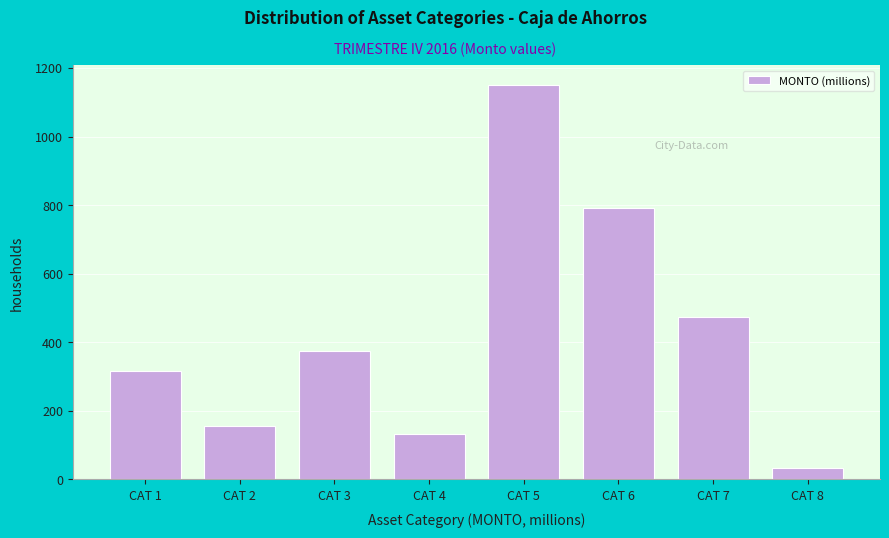

Reading left to right, what are all the values shown in this chart?

CAT 1=317.1	CAT 2=156.6	CAT 3=375.1	CAT 4=131.4	CAT 5=1149.9	CAT 6=792.6	CAT 7=473.6	CAT 8=32.8